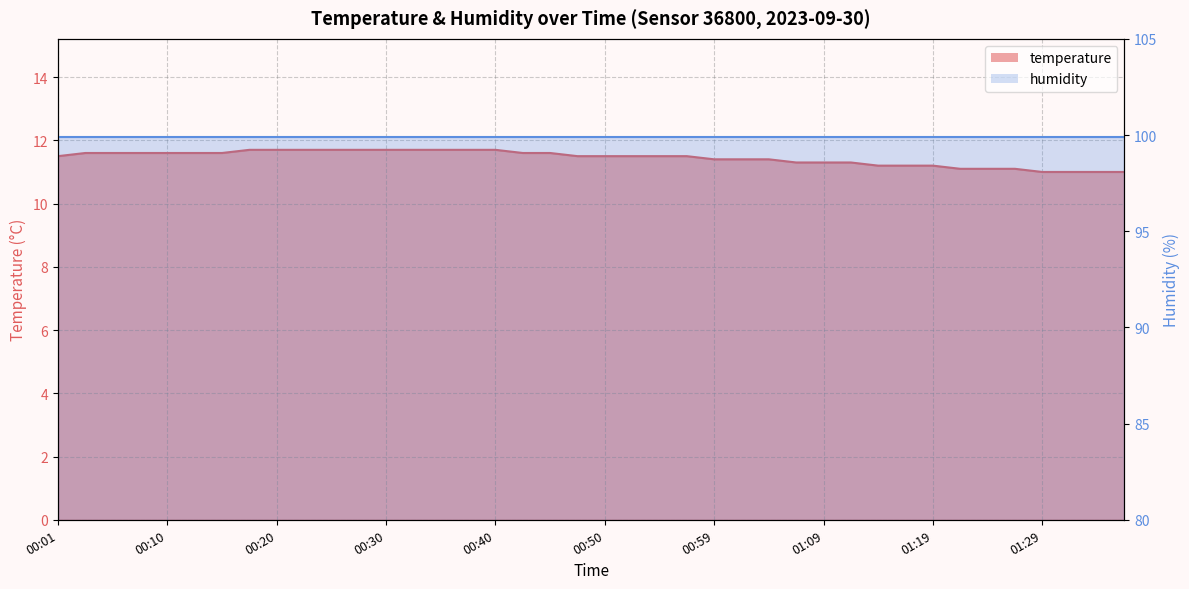

What position from the left is 00:45?

19